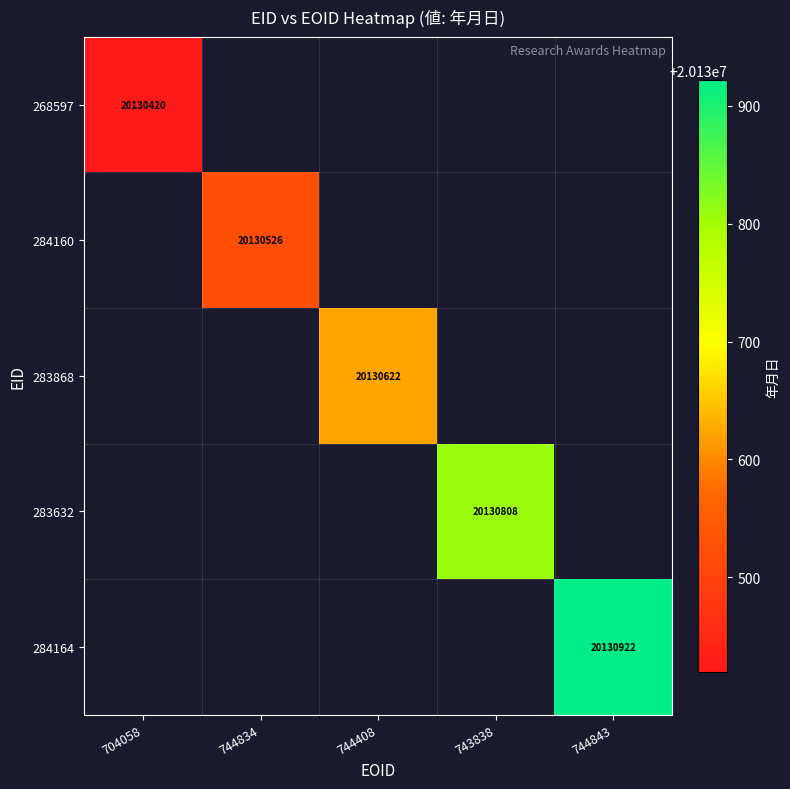

The value of 284164 at 744843 is 20130922. True or false?

True